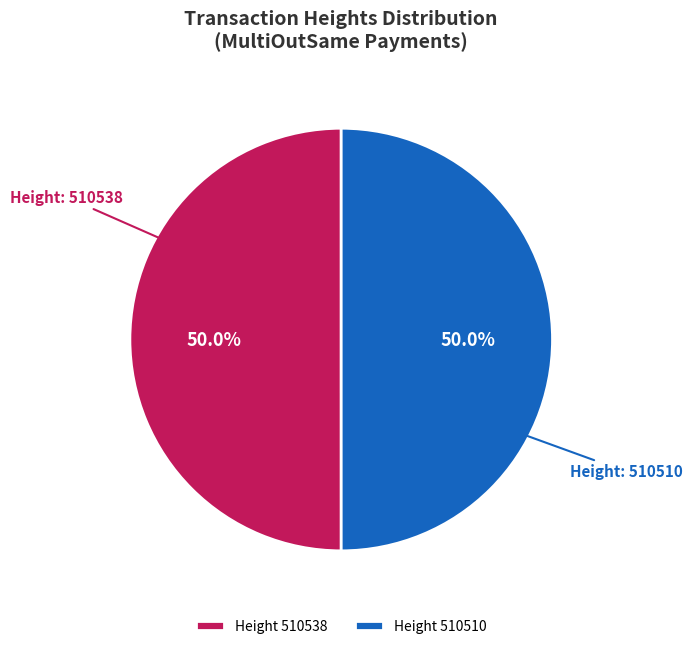

What is the ratio of the value at Height 510538 to the value at Height 510510?

1.0